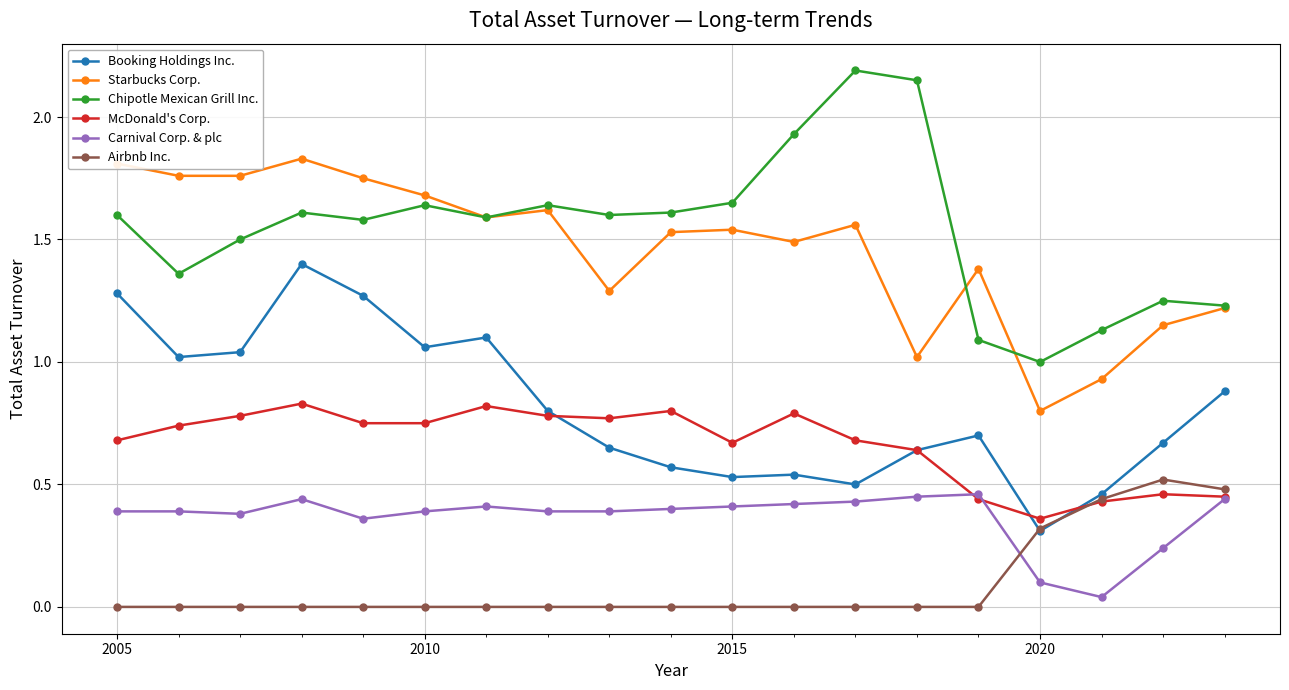

True or false: Chipotle Mexican Grill Inc. and Carnival Corp. & plc intersect in this chart.

False